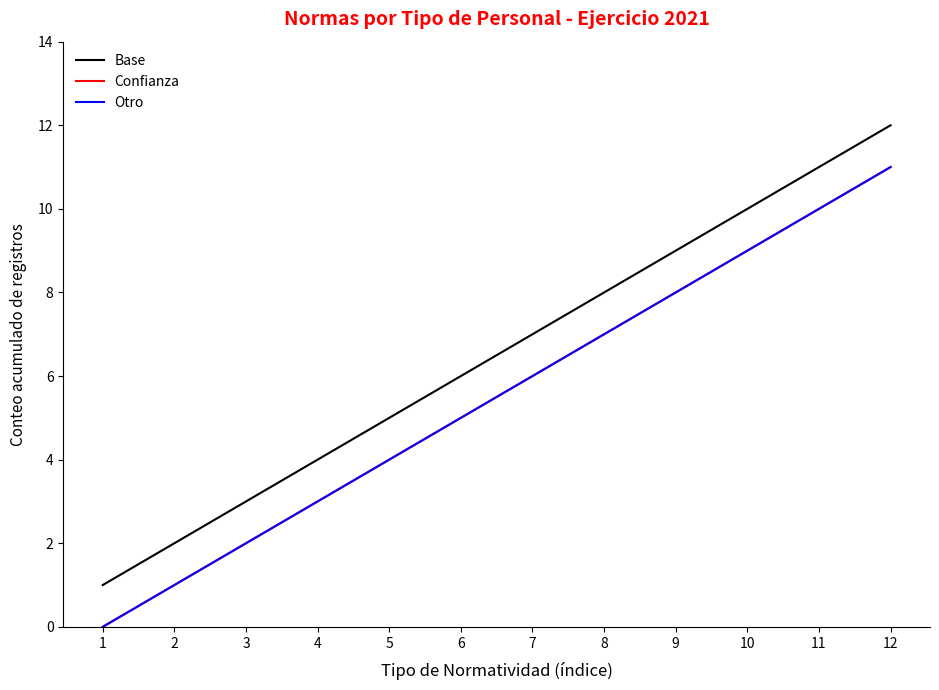

Does the chart display data point markers on the line(s)?

No